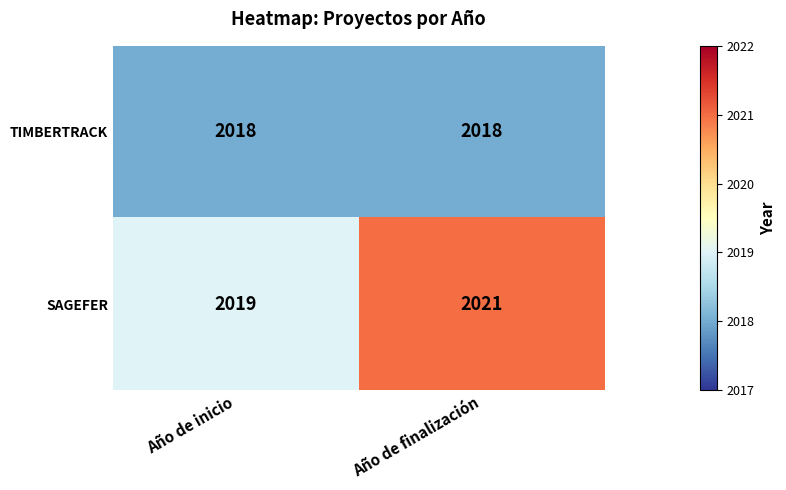

What value does the SAGEFER series have at Año de finalización?

2021